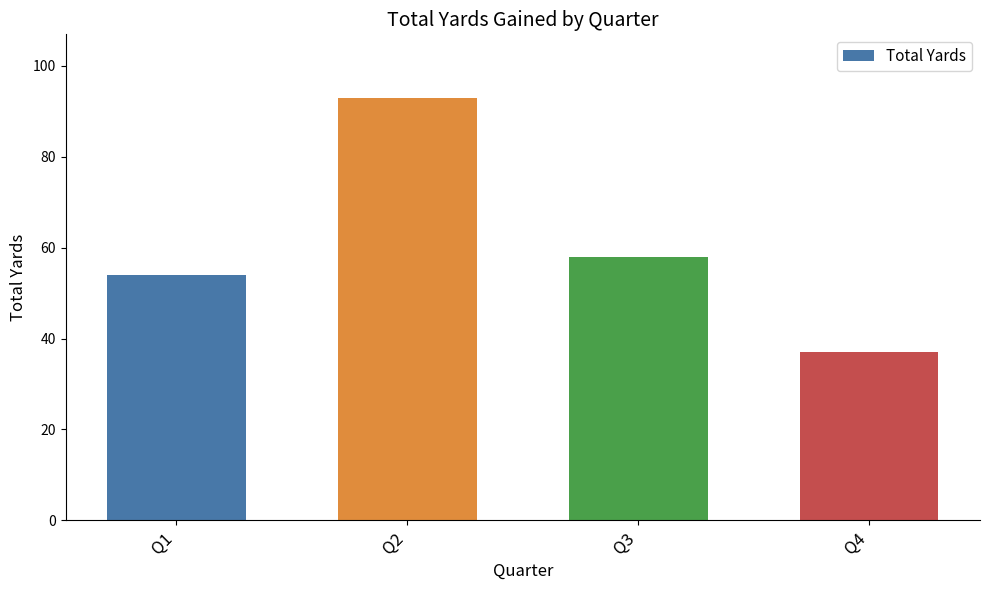

True or false: the data shows 20 at Q1.

False